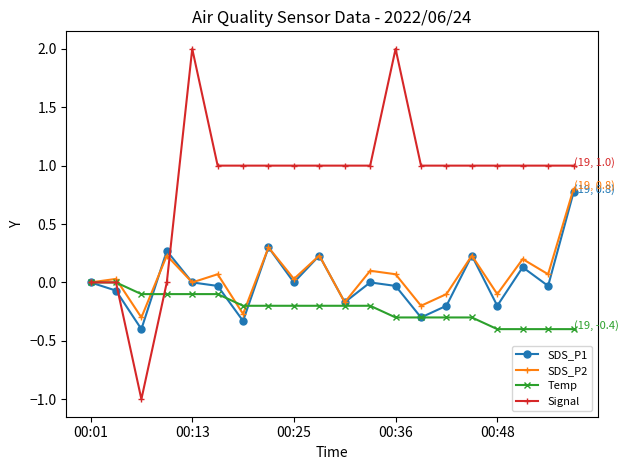

Which series has the widest spread of values?

Signal